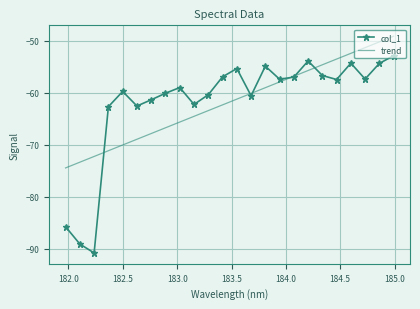

Count the number of data series in this chart.

2